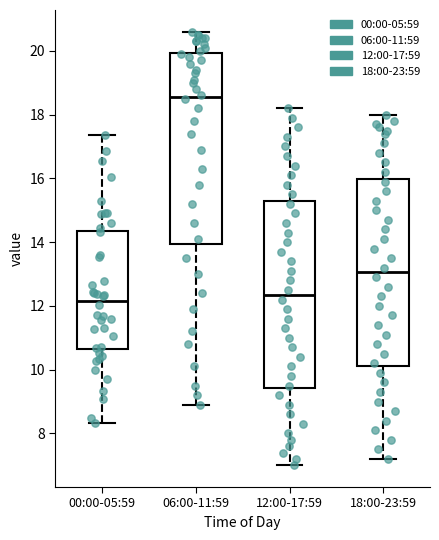

Where does the upper whisker of the box for 00:00-05:59 end on the y-axis? The values are not printed on the chart, so give them approximately, as read against the axis.

17.4